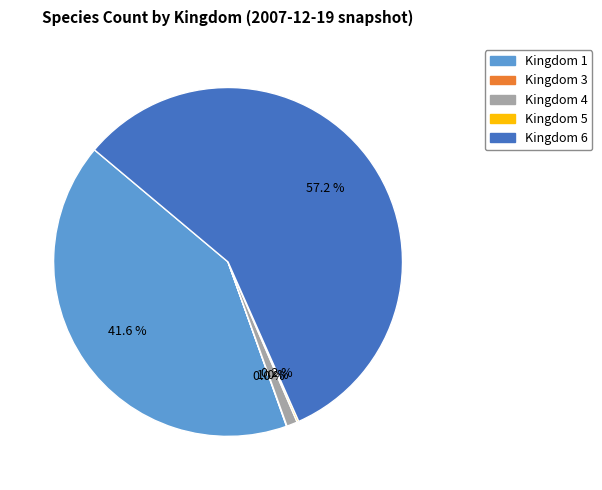

Between Kingdom 6 and Kingdom 4, which is larger?

Kingdom 6